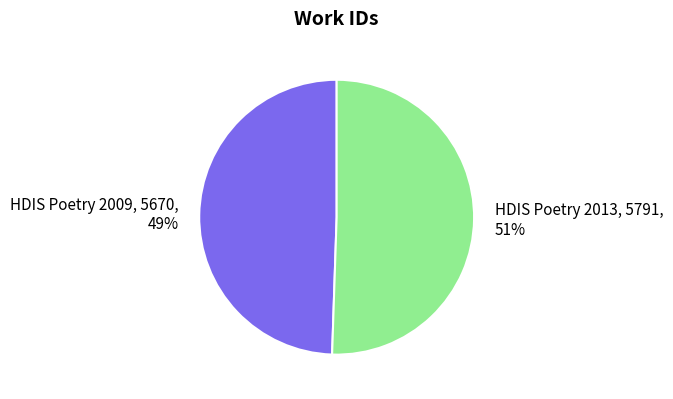

Rank the categories by value from lowest to highest.

HDIS Poetry 2009, HDIS Poetry 2013